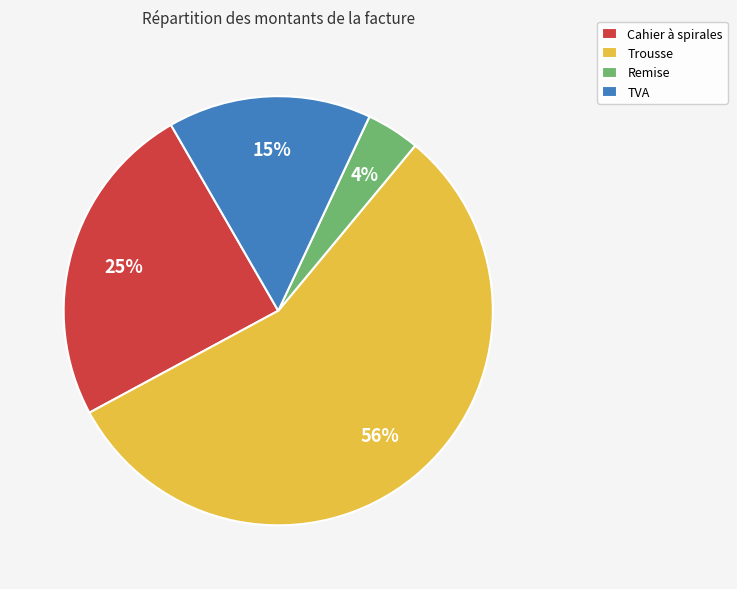

Which category has the biggest portion of the pie?

Trousse